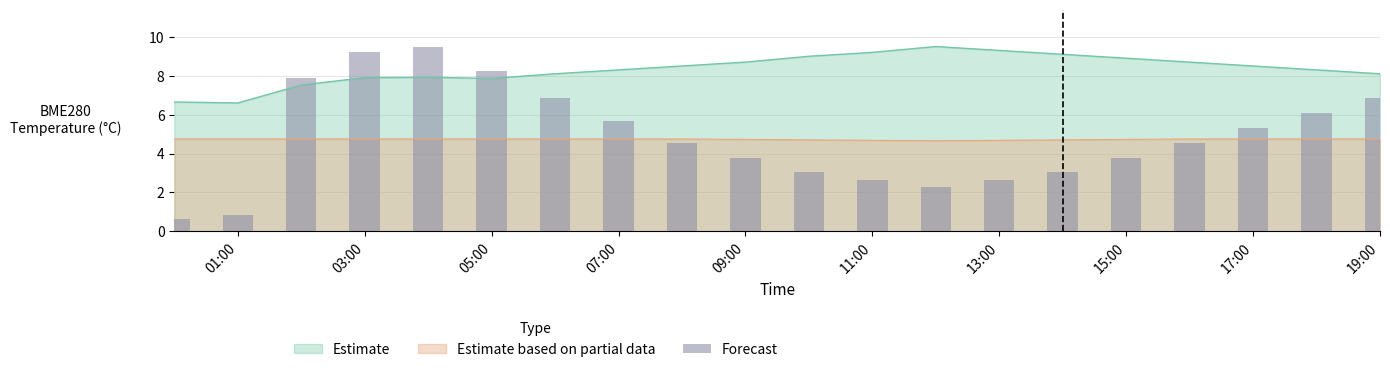

What is the highest value of the Estimate series?

9.5